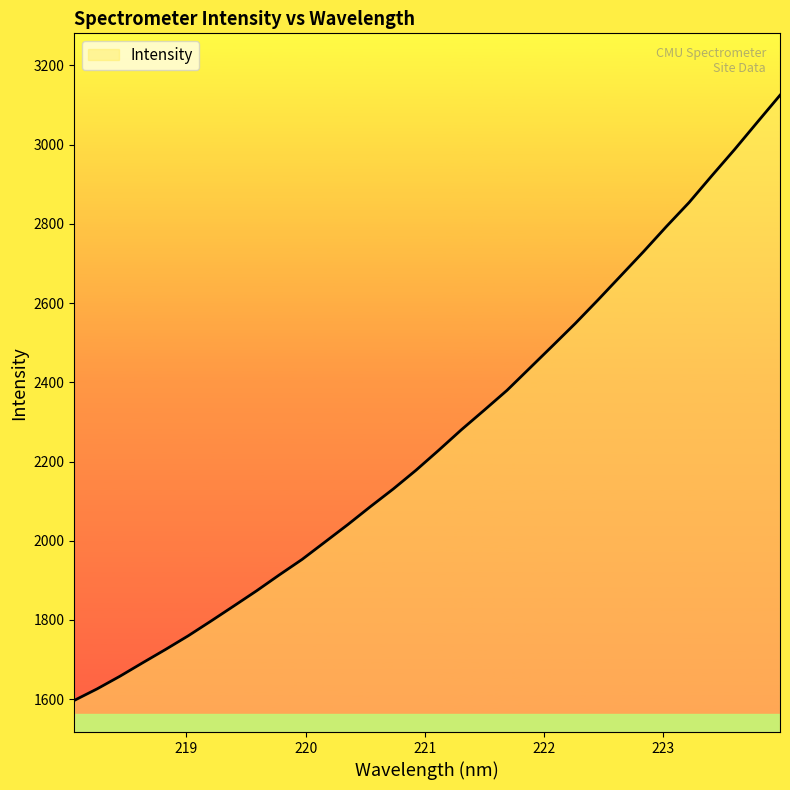

What is the average value?

2259.4